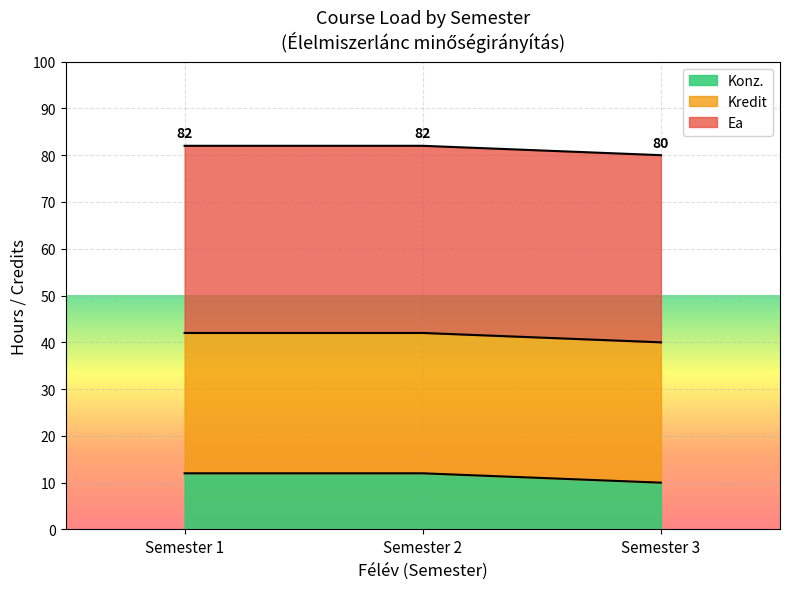

Rank the series by their maximum value, from lowest to highest.

Konz., Kredit, Ea